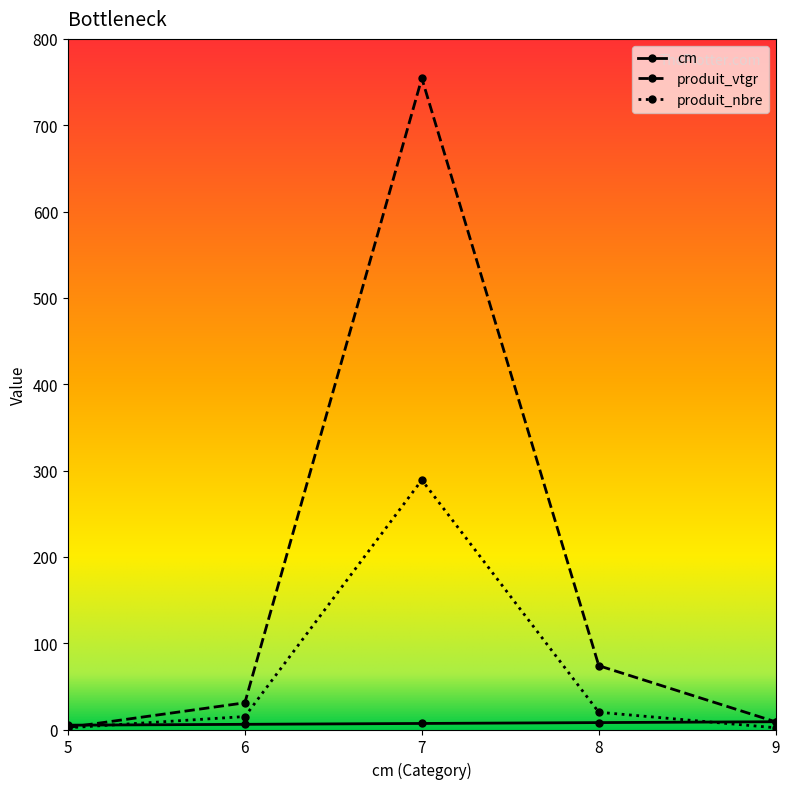

The value of produit_vtgr at 7 is 754.4. True or false?

True